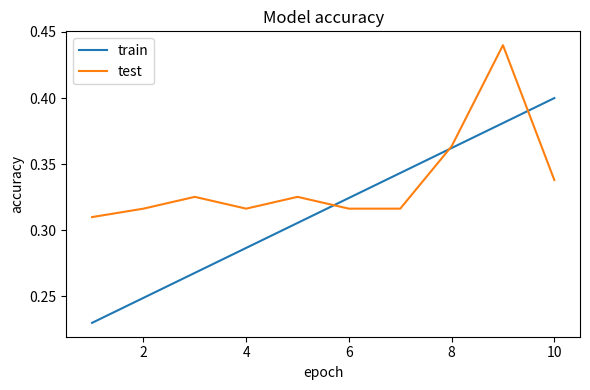

How many distinct data groups are displayed?

2